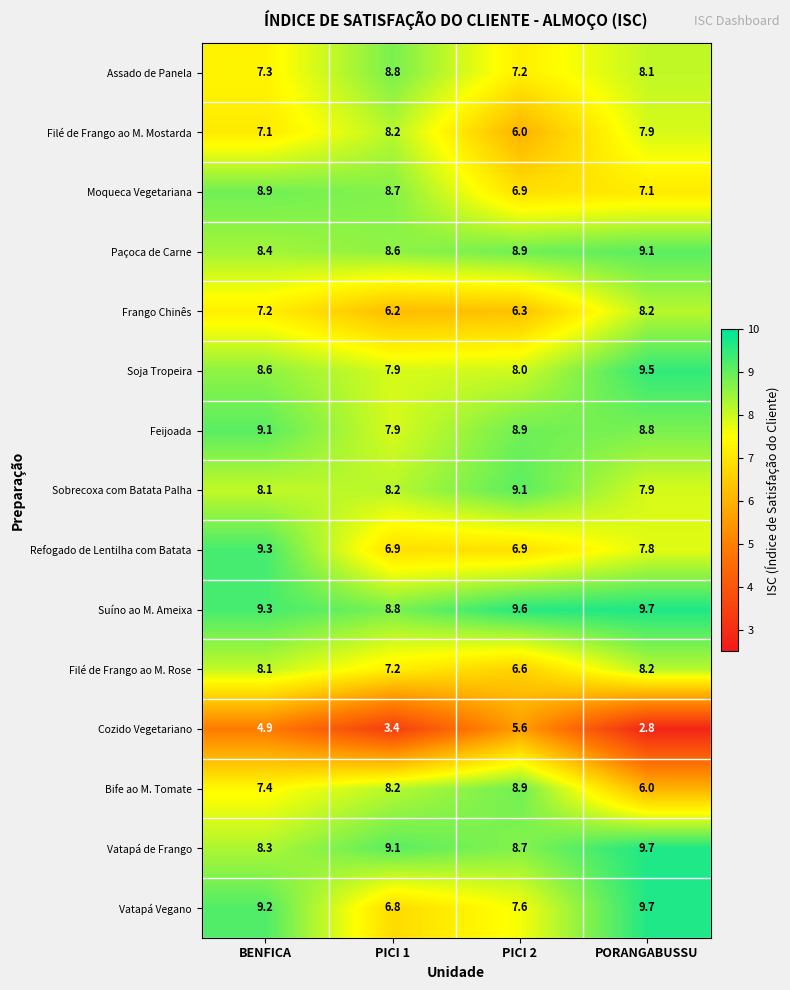

What is the difference between the second highest and second lowest values in the Soja Tropeira series?

0.6